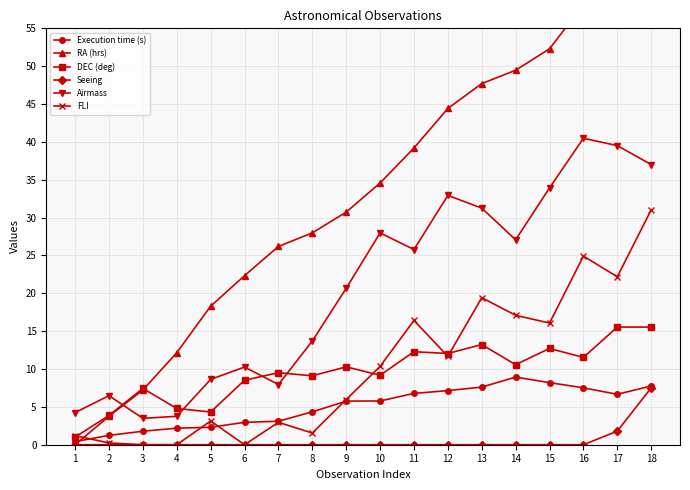

What is the sum of all FLI values?

184.2